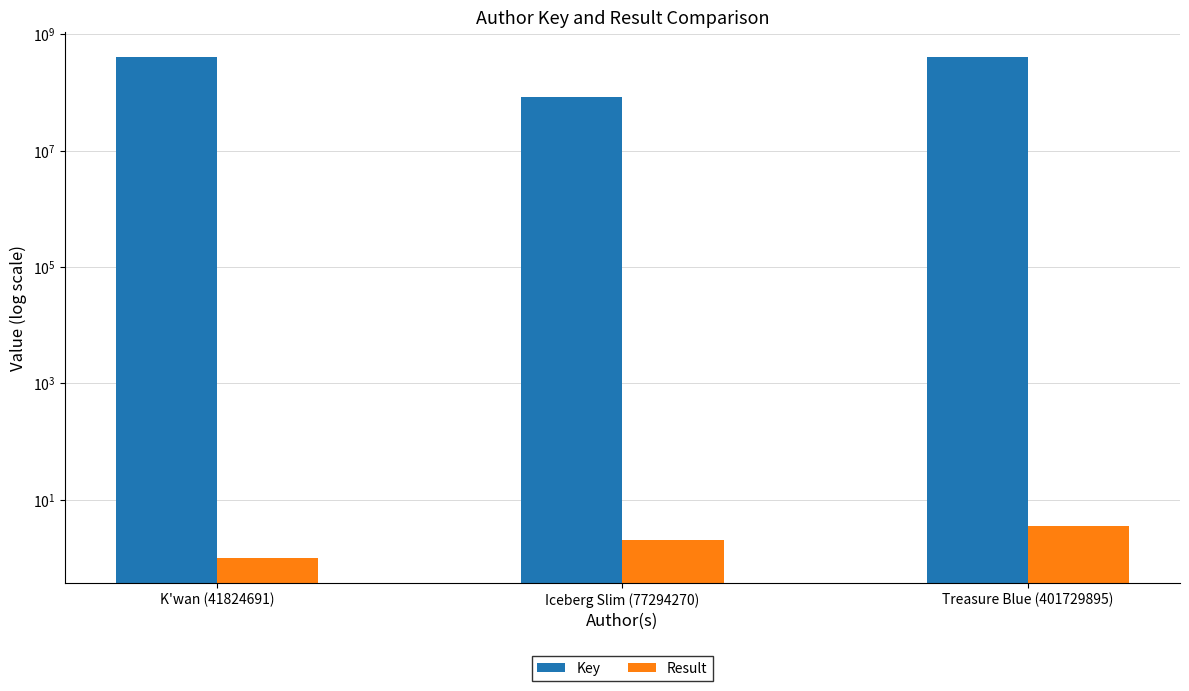

Which category has the lowest value in the Key series?

Iceberg Slim (77294270)